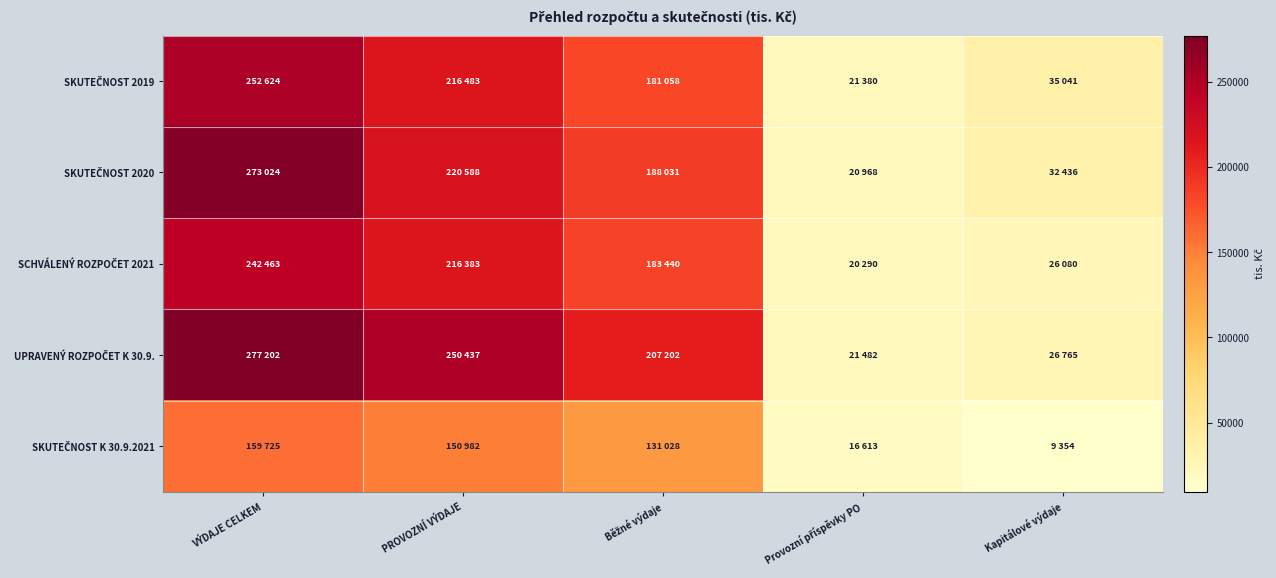

What is the greatest value displayed?

277202